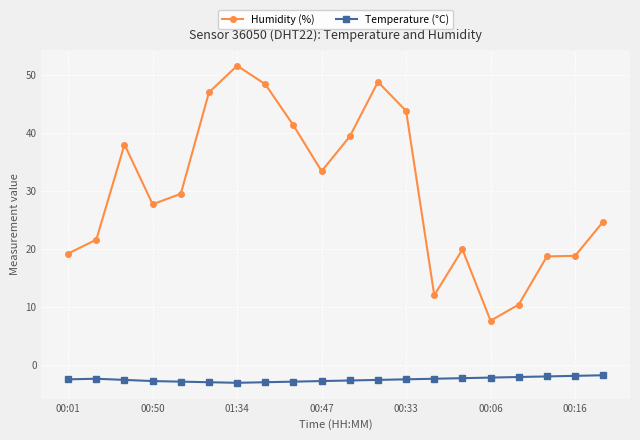

What is the value of the Humidity (%) point at the 17th from the left?

10.4